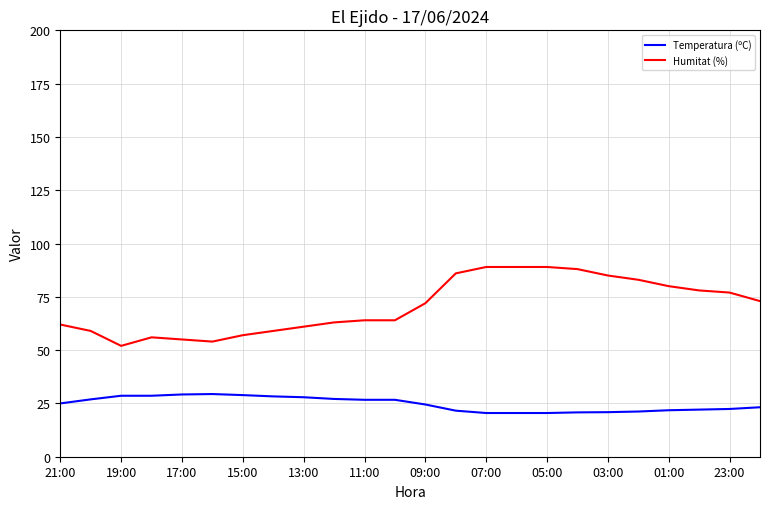

Which series has the largest total across all categories?

Humitat (%)